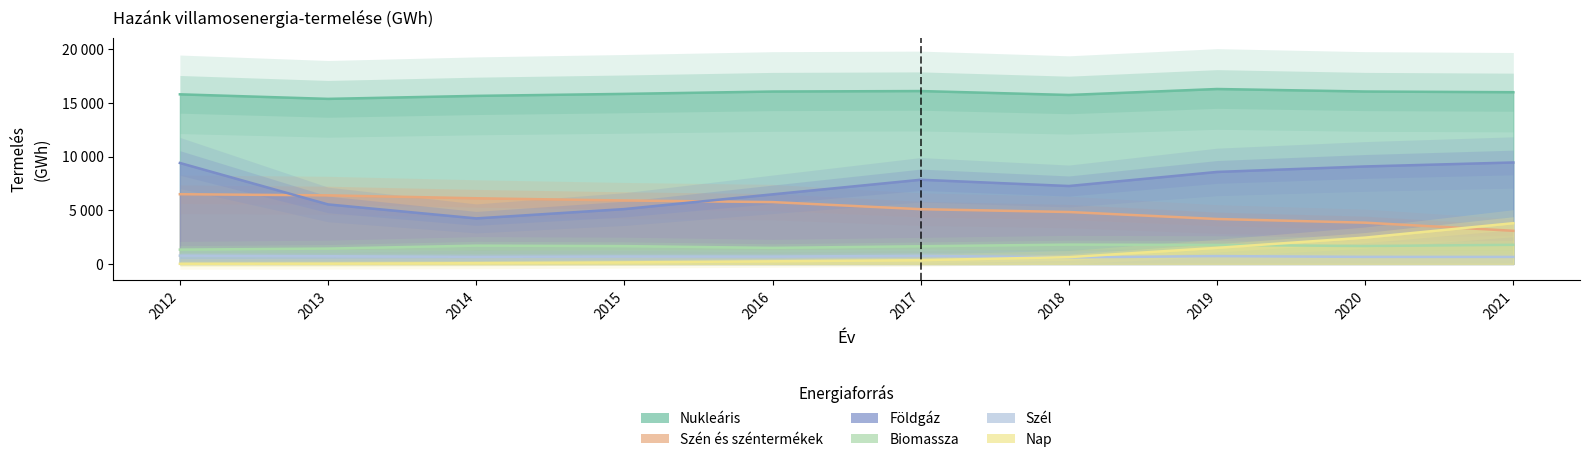

Reading left to right, list all the values displayed in this chart.

Nukleáris: 15793	15370	15649	15834	16054	16098	15733	16288	16055	15990
Szén és széntermékek: 6492	6384	6114	5908	5758	5098	4834	4184	3841	3084
Földgáz: 9401	5541	4240	5108	6479	7838	7255	8566	9077	9447
Biomassza: 1333	1429	1702	1660	1493	1646	1799	1769	1666	1779
Szél: 770	718	657	693	684	758	607	729	655	651
Nap: 8	25	67	141	244	349	629	1497	2450	3793